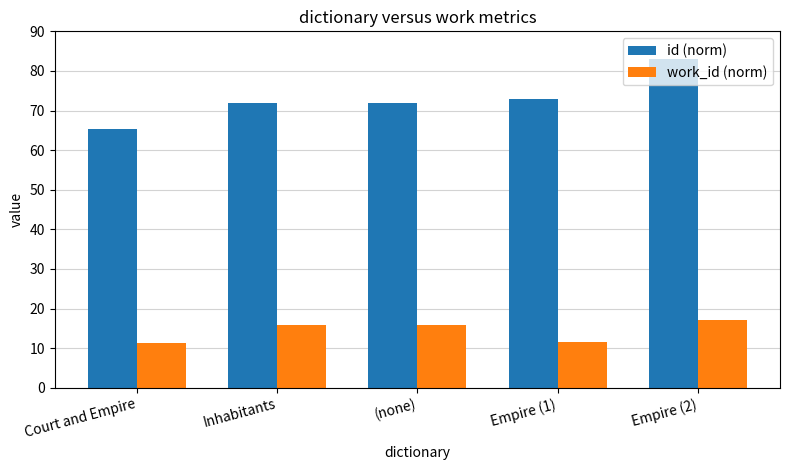

Rank the series by their maximum value, from highest to lowest.

id (norm), work_id (norm)